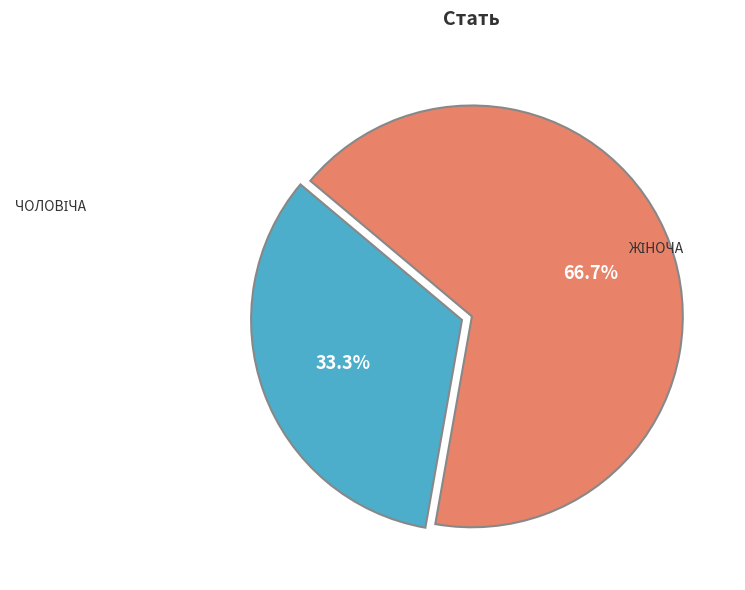

Is there a majority slice in this chart?

Yes